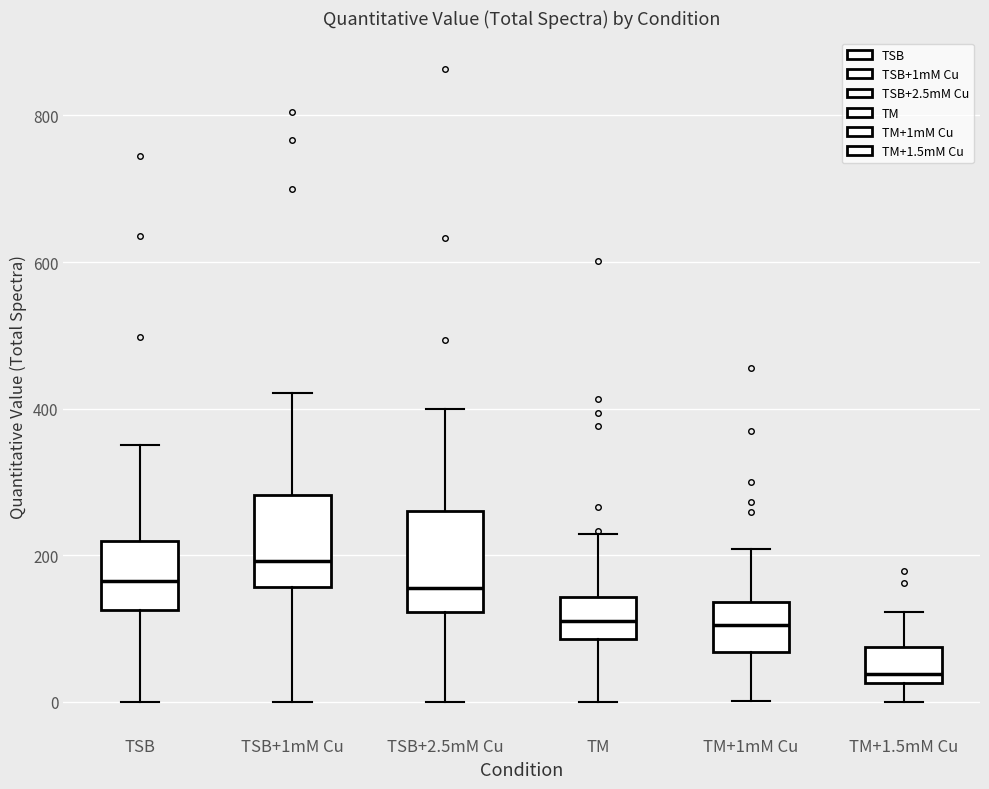

Reading left to right, read every box against the y-axis: the position of its median line, the range the box covers, and the ends of its whiskers. The values are not printed on the chart, so give them approximately, as read against the axis.

TSB: median 160, box 120 to 220, whiskers 0 to 360
TSB+1mM Cu: median 200, box 160 to 280, whiskers 0 to 420
TSB+2.5mM Cu: median 160, box 120 to 260, whiskers 0 to 400
TM: median 120, box 80 to 140, whiskers 0 to 220
TM+1mM Cu: median 100, box 60 to 140, whiskers 0 to 200
TM+1.5mM Cu: median 40, box 20 to 80, whiskers 0 to 120